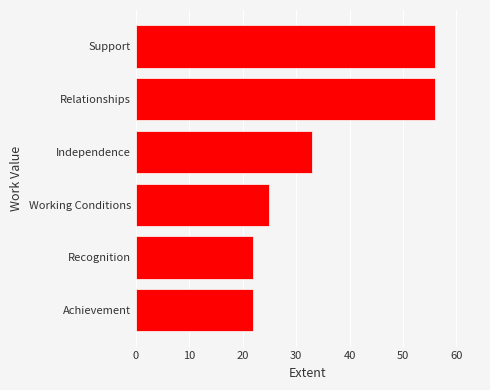

At which label is the value closest to 39?

Independence